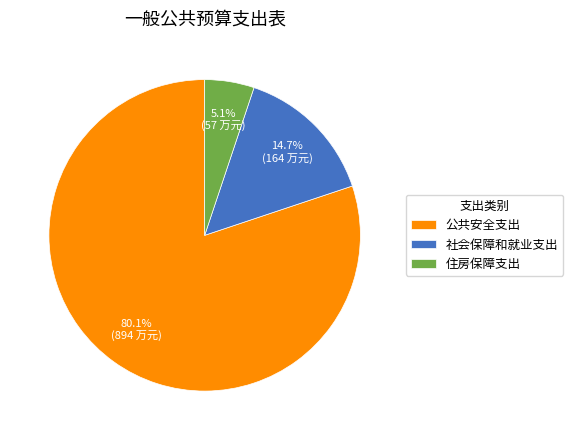

What is the smallest slice in the pie chart?

住房保障支出